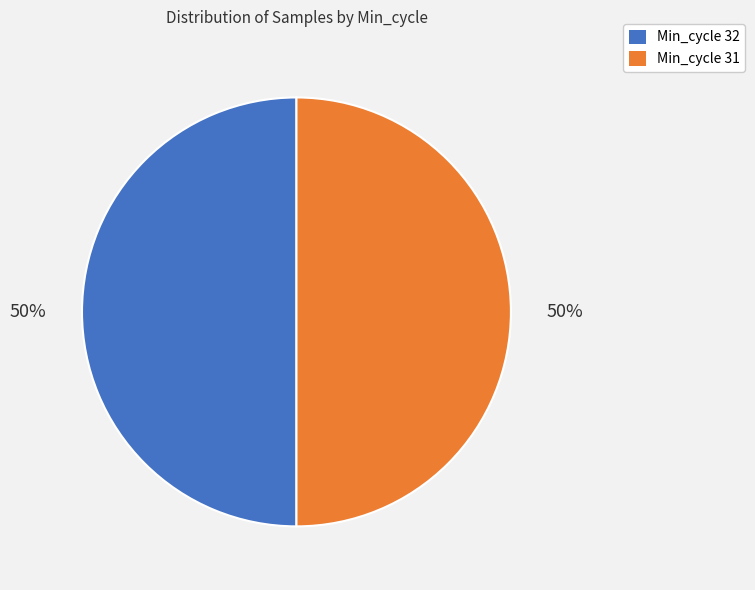

To the nearest percent, what is the average slice percentage?

50%